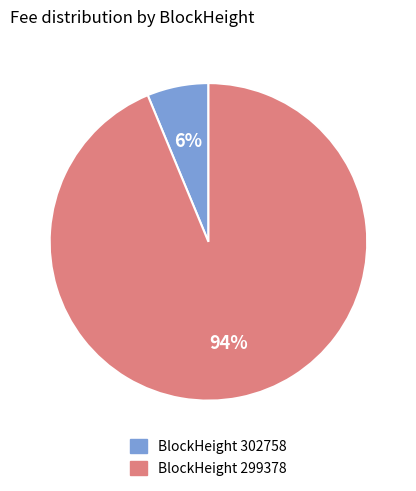

Do BlockHeight 299378 and BlockHeight 302758 together represent more than half of the pie?

Yes